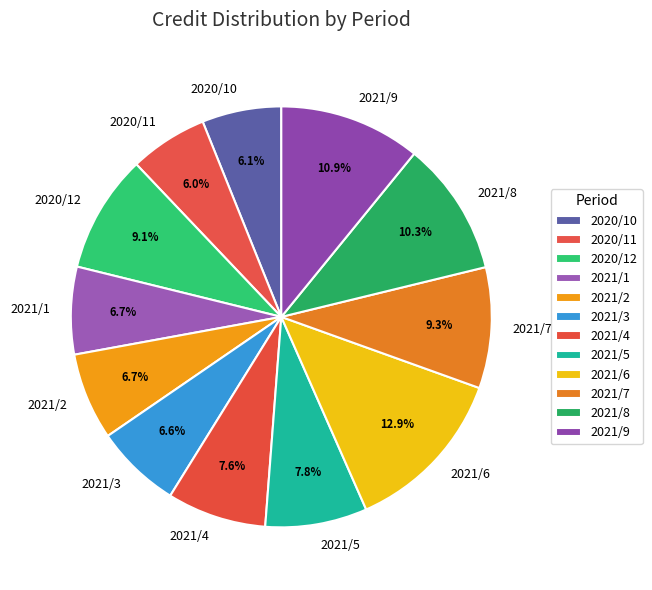

To the nearest percent, what is the combined percentage of 2021/1 and 2021/4?

14%